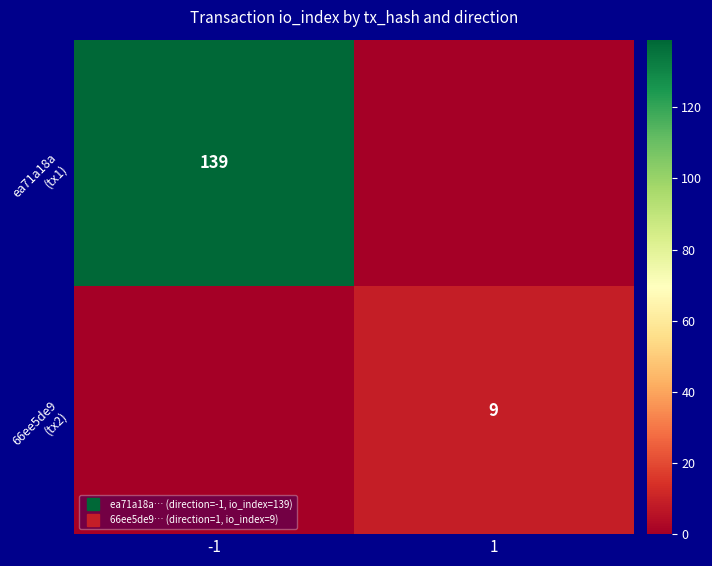

The 66ee5de9 (tx2) series shows 0 at -1. True or false?

True